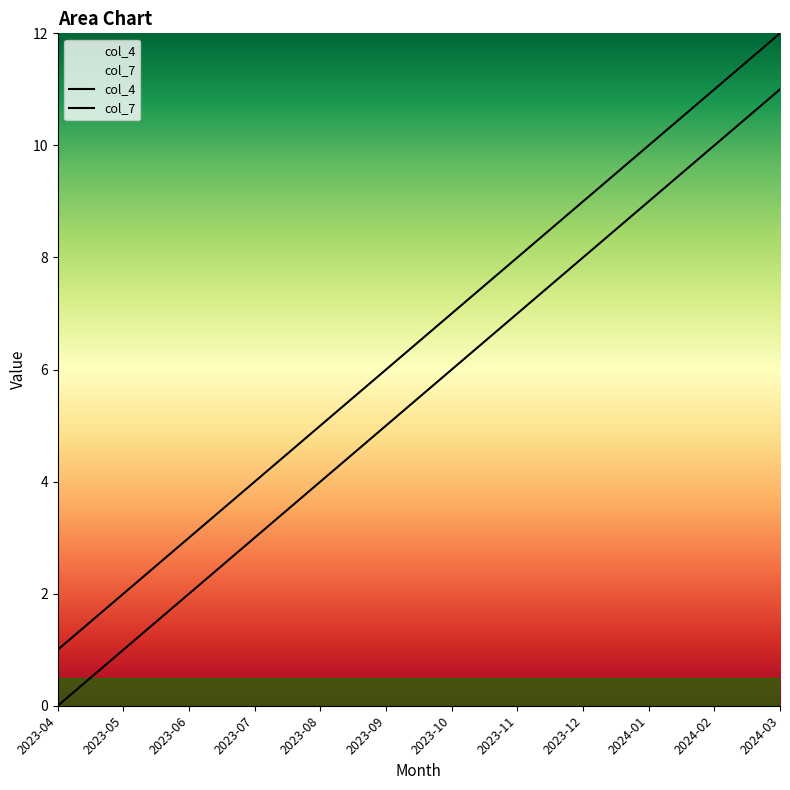

What is the average value of the col_4 series?

6